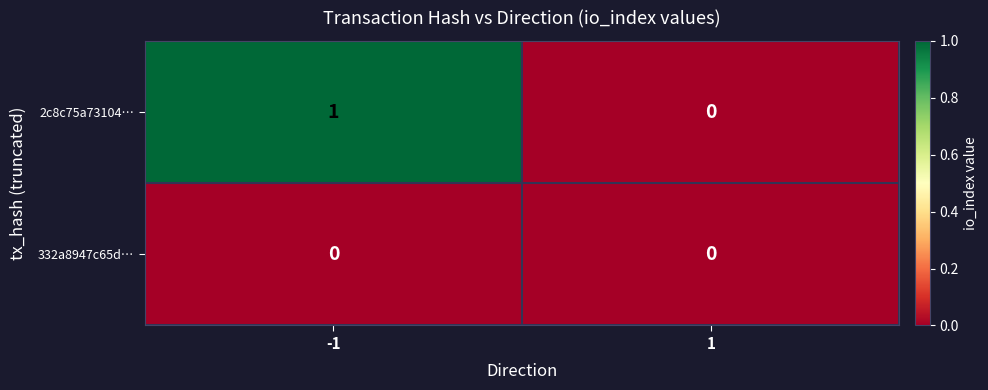

Which series has the widest spread of values?

2c8c75a73104…